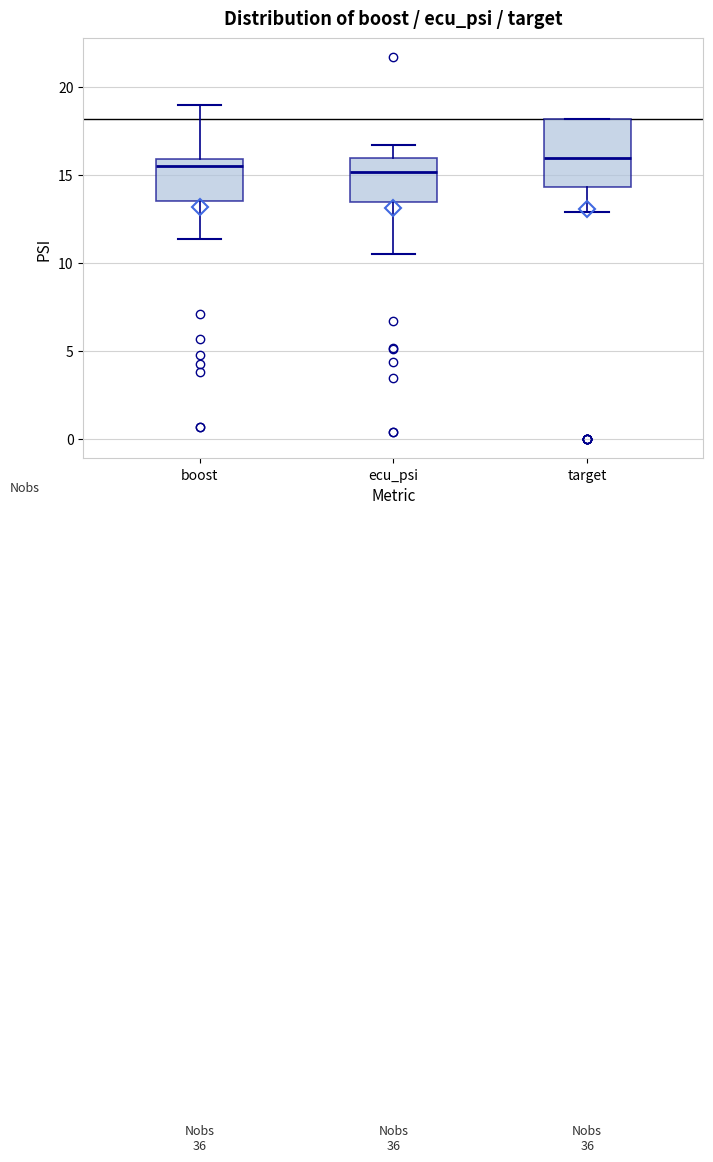

Where does the median line of the box for target sit on the y-axis? The values are not printed on the chart, so give them approximately, as read against the axis.

16.0